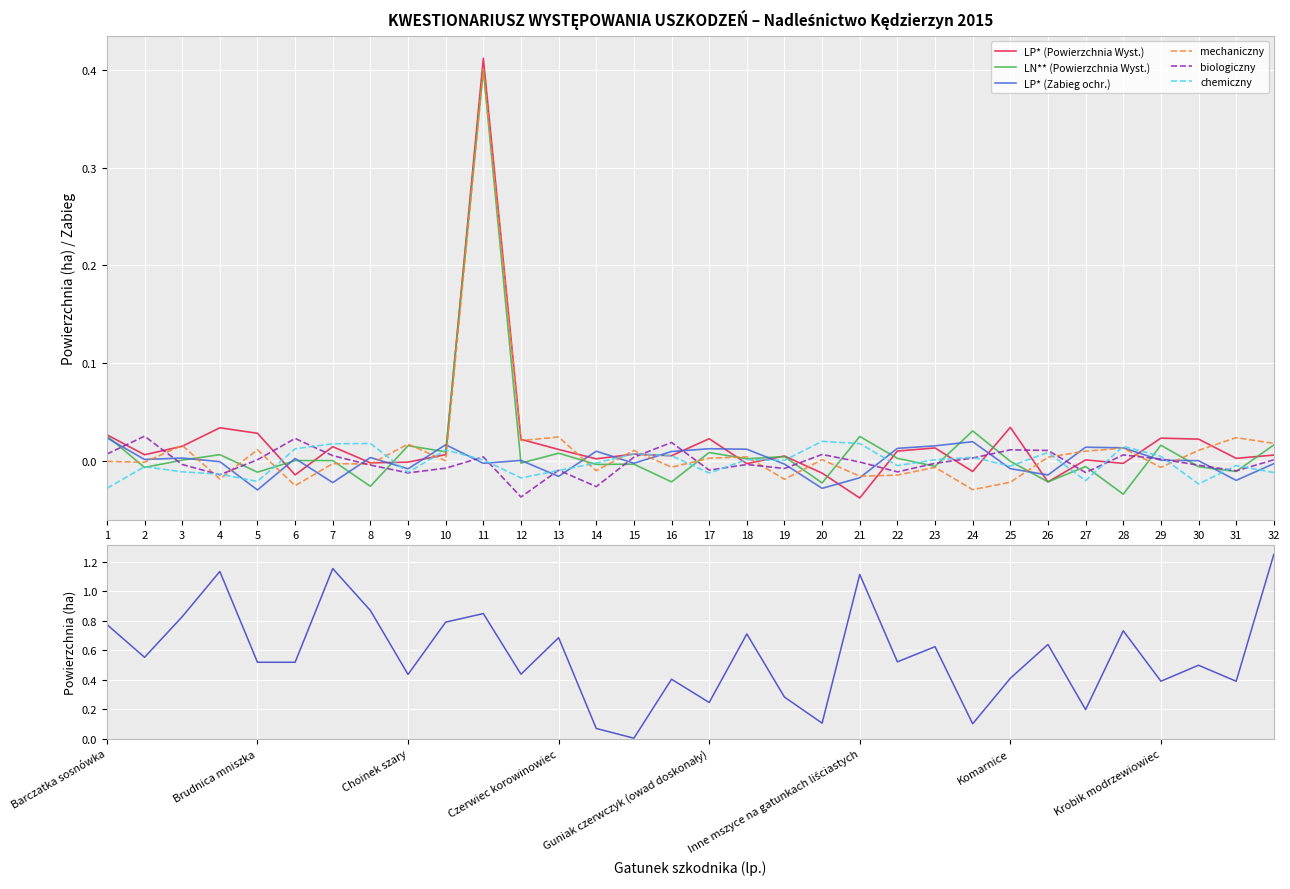

At which category is the sum across all series the highest?

11